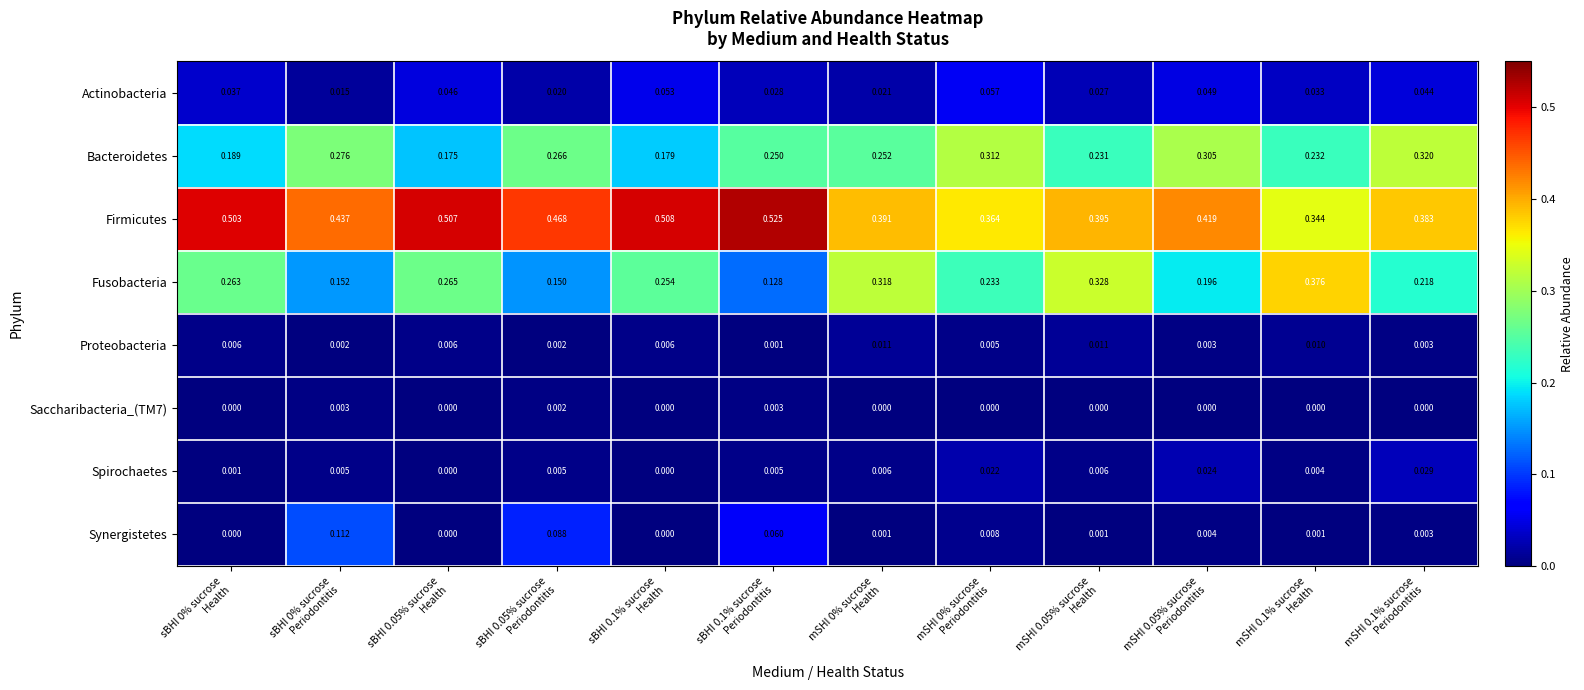

Which series has the widest spread of values?

Fusobacteria